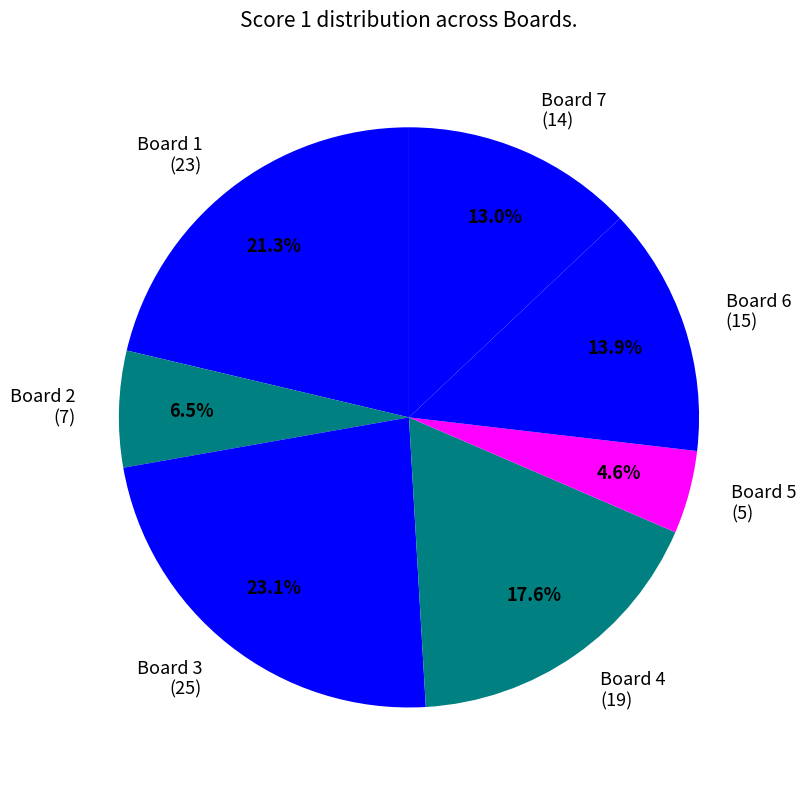

The Board 6 slice represents 26% of the pie. True or false?

False